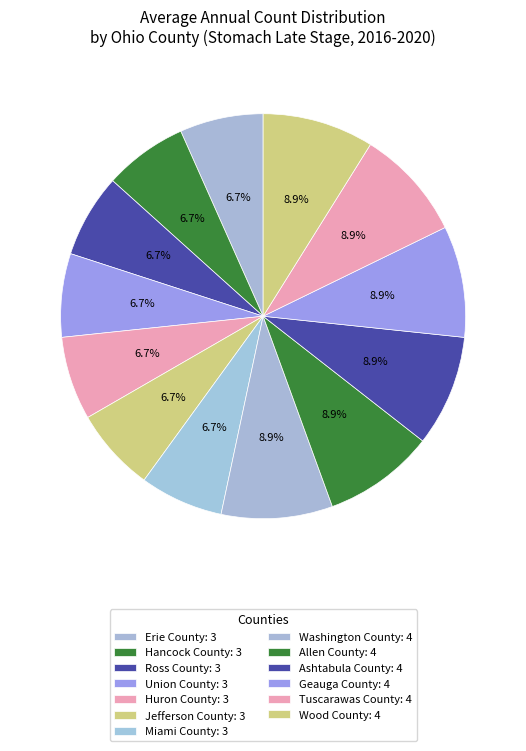

Rank the categories by value from lowest to highest.

Erie County, Hancock County, Ross County, Union County, Huron County, Jefferson County, Miami County, Washington County, Allen County, Ashtabula County, Geauga County, Tuscarawas County, Wood County